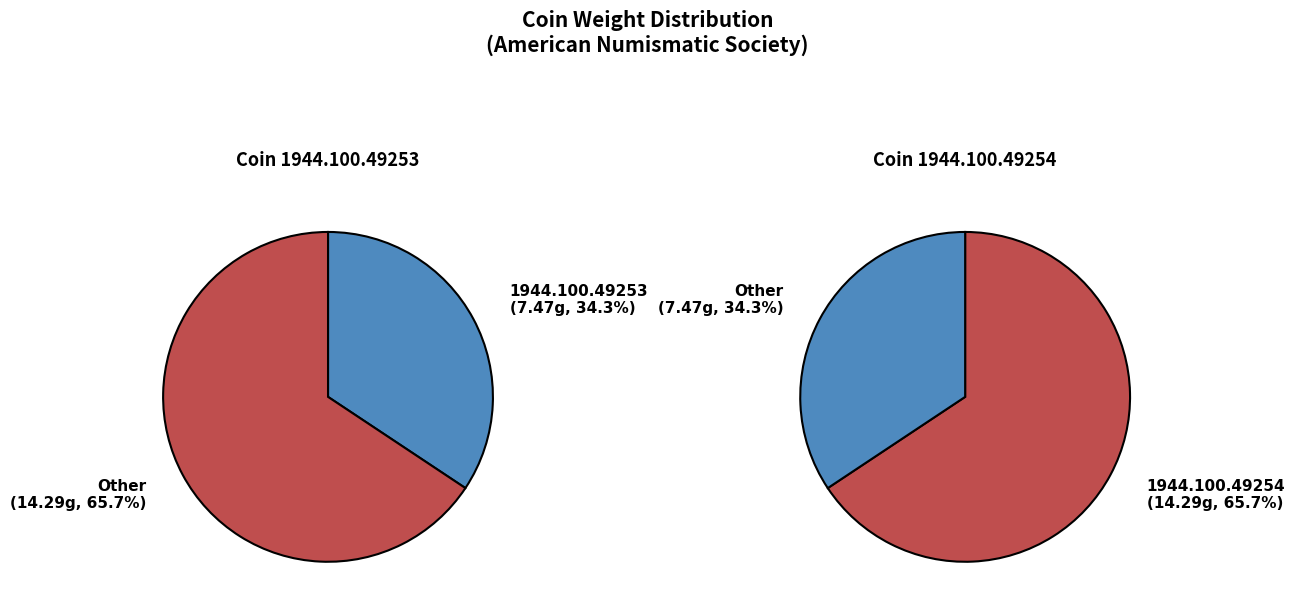

To the nearest percent, what percentage of the pie is 1944.100.49253?

34%